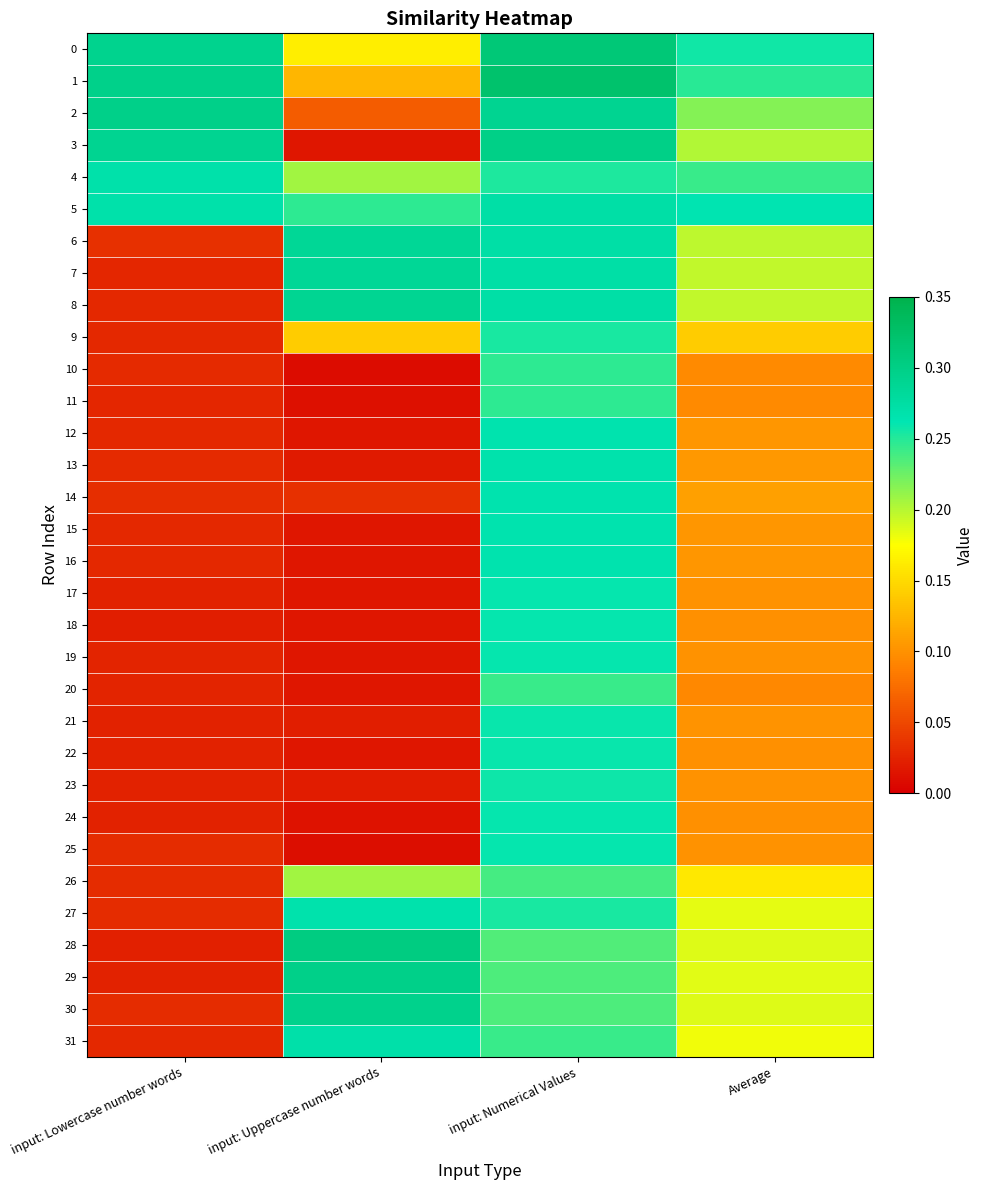

Reading left to right, extract all data points from this chart.

0: input: Lowercase number words=0.3	input: Uppercase number words=0.2	input: Numerical Values=0.3	Average=0.3
1: input: Lowercase number words=0.3	input: Uppercase number words=0.1	input: Numerical Values=0.3	Average=0.2
2: input: Lowercase number words=0.3	input: Uppercase number words=0.1	input: Numerical Values=0.3	Average=0.2
3: input: Lowercase number words=0.3	input: Uppercase number words=0.0	input: Numerical Values=0.3	Average=0.2
4: input: Lowercase number words=0.3	input: Uppercase number words=0.2	input: Numerical Values=0.3	Average=0.2
5: input: Lowercase number words=0.3	input: Uppercase number words=0.2	input: Numerical Values=0.3	Average=0.3
6: input: Lowercase number words=0.0	input: Uppercase number words=0.3	input: Numerical Values=0.3	Average=0.2
7: input: Lowercase number words=0.0	input: Uppercase number words=0.3	input: Numerical Values=0.3	Average=0.2
8: input: Lowercase number words=0.0	input: Uppercase number words=0.3	input: Numerical Values=0.3	Average=0.2
9: input: Lowercase number words=0.0	input: Uppercase number words=0.1	input: Numerical Values=0.3	Average=0.1
10: input: Lowercase number words=0.0	input: Uppercase number words=0.0	input: Numerical Values=0.2	Average=0.1
11: input: Lowercase number words=0.0	input: Uppercase number words=0.0	input: Numerical Values=0.2	Average=0.1
12: input: Lowercase number words=0.0	input: Uppercase number words=0.0	input: Numerical Values=0.3	Average=0.1
13: input: Lowercase number words=0.0	input: Uppercase number words=0.0	input: Numerical Values=0.3	Average=0.1
14: input: Lowercase number words=0.0	input: Uppercase number words=0.0	input: Numerical Values=0.3	Average=0.1
15: input: Lowercase number words=0.0	input: Uppercase number words=0.0	input: Numerical Values=0.3	Average=0.1
16: input: Lowercase number words=0.0	input: Uppercase number words=0.0	input: Numerical Values=0.3	Average=0.1
17: input: Lowercase number words=0.0	input: Uppercase number words=0.0	input: Numerical Values=0.3	Average=0.1
18: input: Lowercase number words=0.0	input: Uppercase number words=0.0	input: Numerical Values=0.3	Average=0.1
19: input: Lowercase number words=0.0	input: Uppercase number words=0.0	input: Numerical Values=0.3	Average=0.1
20: input: Lowercase number words=0.0	input: Uppercase number words=0.0	input: Numerical Values=0.2	Average=0.1
21: input: Lowercase number words=0.0	input: Uppercase number words=0.0	input: Numerical Values=0.3	Average=0.1
22: input: Lowercase number words=0.0	input: Uppercase number words=0.0	input: Numerical Values=0.3	Average=0.1
23: input: Lowercase number words=0.0	input: Uppercase number words=0.0	input: Numerical Values=0.3	Average=0.1
24: input: Lowercase number words=0.0	input: Uppercase number words=0.0	input: Numerical Values=0.3	Average=0.1
25: input: Lowercase number words=0.0	input: Uppercase number words=0.0	input: Numerical Values=0.3	Average=0.1
26: input: Lowercase number words=0.0	input: Uppercase number words=0.2	input: Numerical Values=0.2	Average=0.2
27: input: Lowercase number words=0.0	input: Uppercase number words=0.3	input: Numerical Values=0.3	Average=0.2
28: input: Lowercase number words=0.0	input: Uppercase number words=0.3	input: Numerical Values=0.2	Average=0.2
29: input: Lowercase number words=0.0	input: Uppercase number words=0.3	input: Numerical Values=0.2	Average=0.2
30: input: Lowercase number words=0.0	input: Uppercase number words=0.3	input: Numerical Values=0.2	Average=0.2
31: input: Lowercase number words=0.0	input: Uppercase number words=0.3	input: Numerical Values=0.2	Average=0.2